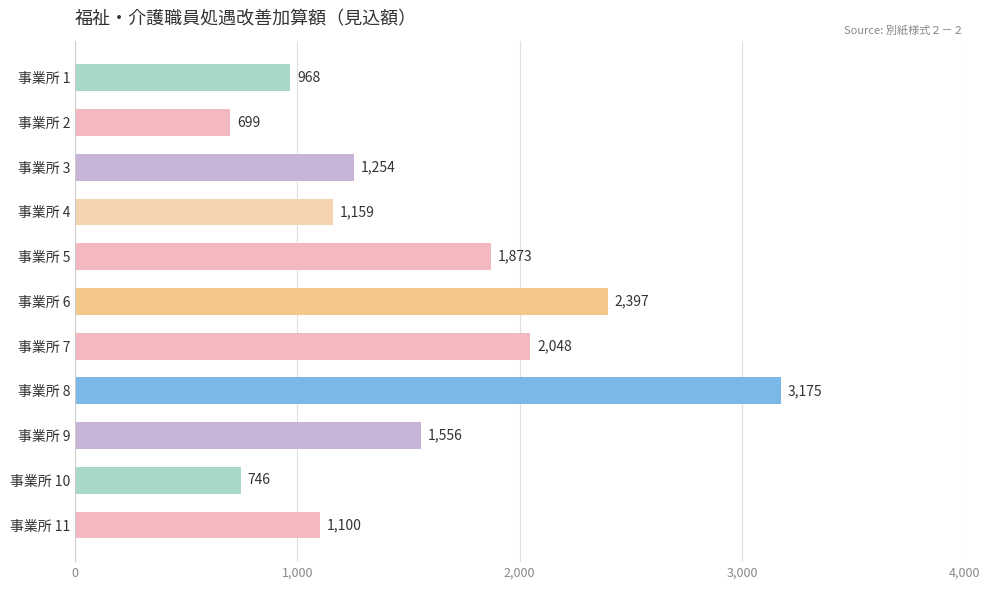

Reading top to bottom, extract all data points from this chart.

事業所 1=968	事業所 2=699	事業所 3=1254	事業所 4=1159	事業所 5=1873	事業所 6=2397	事業所 7=2048	事業所 8=3175	事業所 9=1556	事業所 10=746	事業所 11=1100